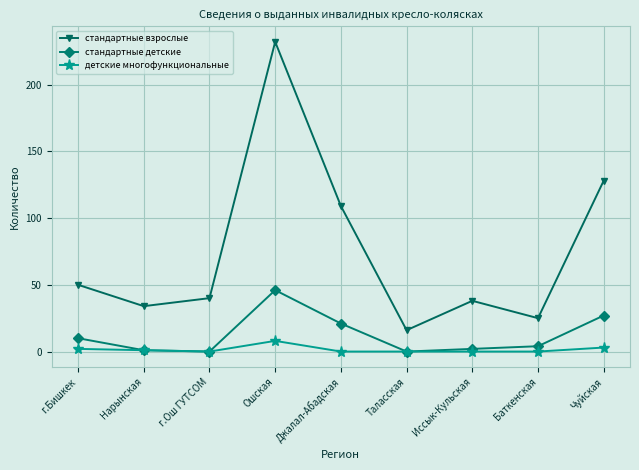

What is the sum of the стандартные взрослые values at Джалал-Абадская and Чуйская?

237